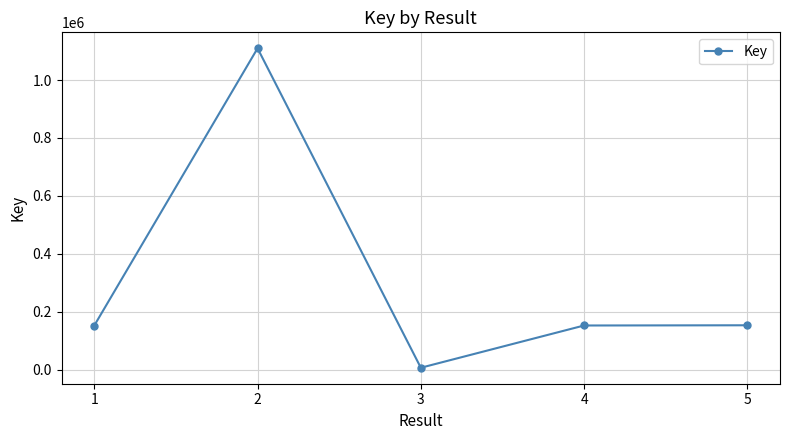

The value at 1 is 260118. True or false?

False